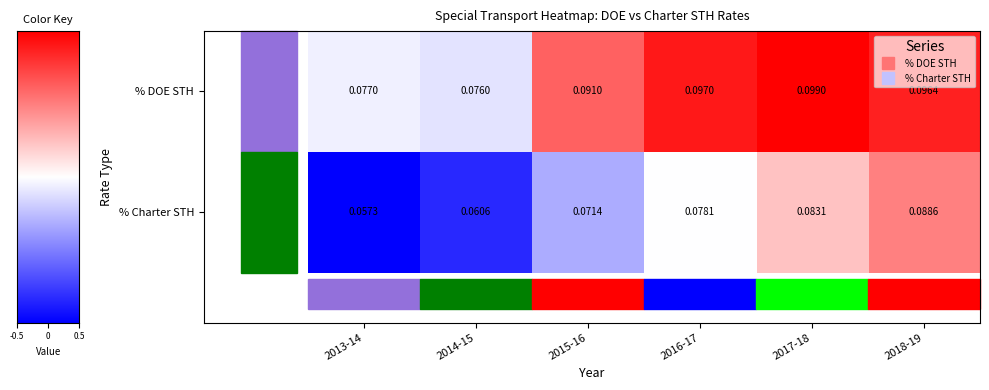

Which series has the largest total across all categories?

% DOE STH